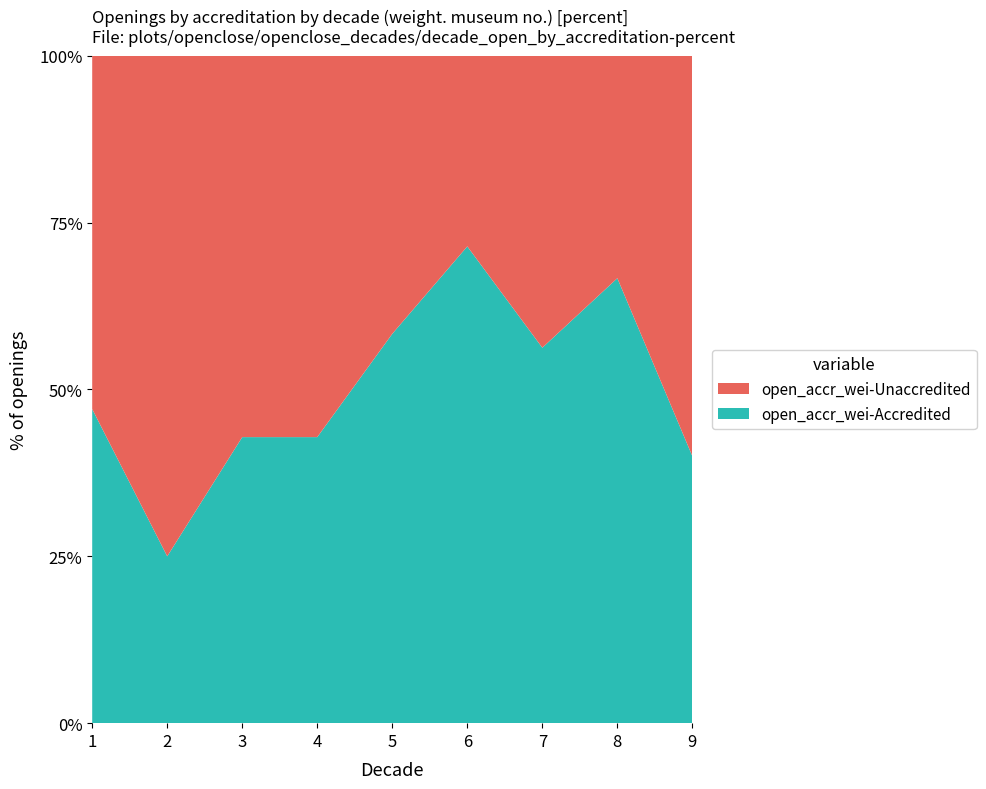

What is the difference between the open_accr_wei-Accredited values at 2 and 4?

17.9